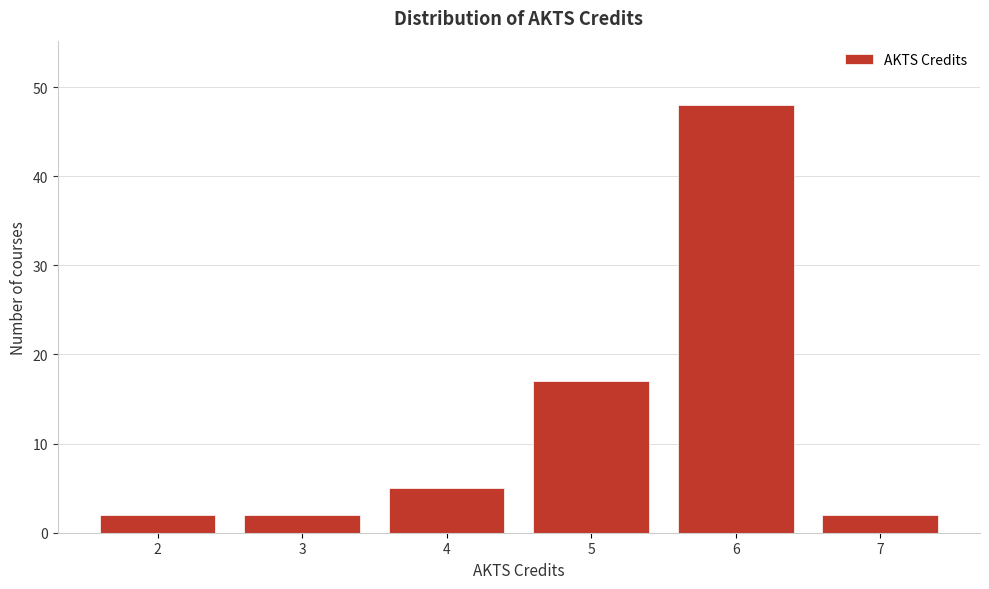

Reading left to right, extract all data points from this chart.

2=2	3=2	4=5	5=17	6=48	7=2